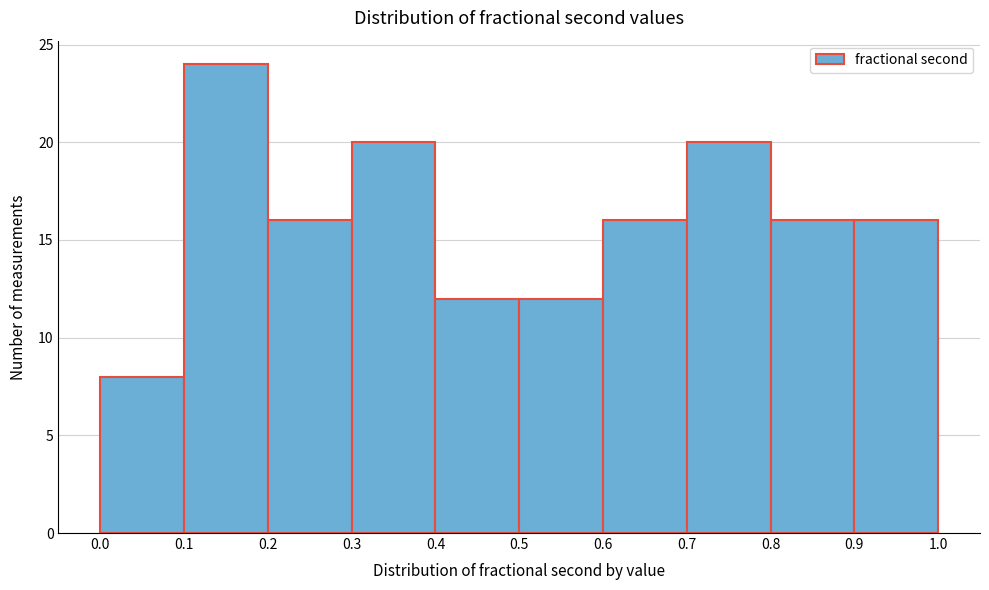

Reading left to right, list every bar in this chart as the range it spans on the x-axis followed by its height. The values are not printed on the chart, so give them approximately, as read against the axis.

0.0 to 0.1: 8
0.1 to 0.2: 24
0.2 to 0.3: 16
0.3 to 0.4: 20
0.4 to 0.5: 12
0.5 to 0.6: 12
0.6 to 0.7: 16
0.7 to 0.8: 20
0.8 to 0.9: 16
0.9 to 1.0: 16